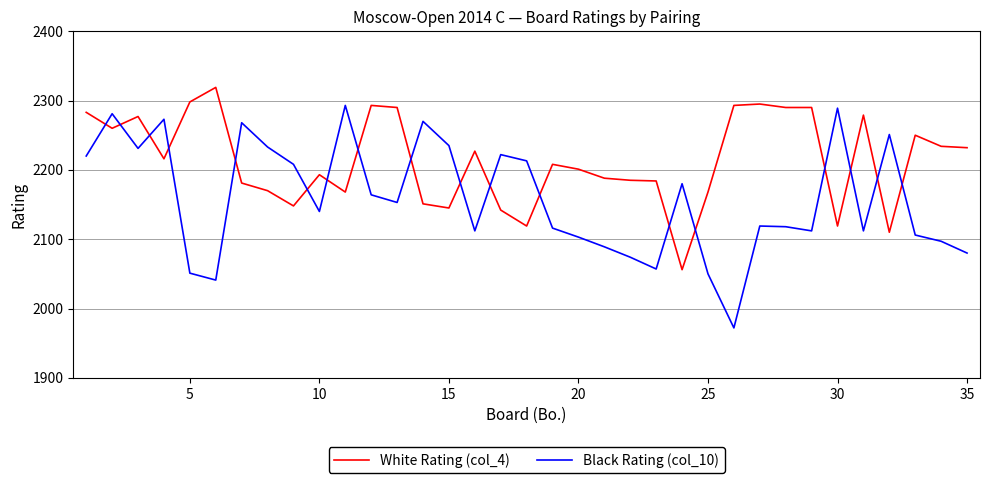

After their last crossing, which series has the higher values: White Rating (col_4) or Black Rating (col_10)?

White Rating (col_4)